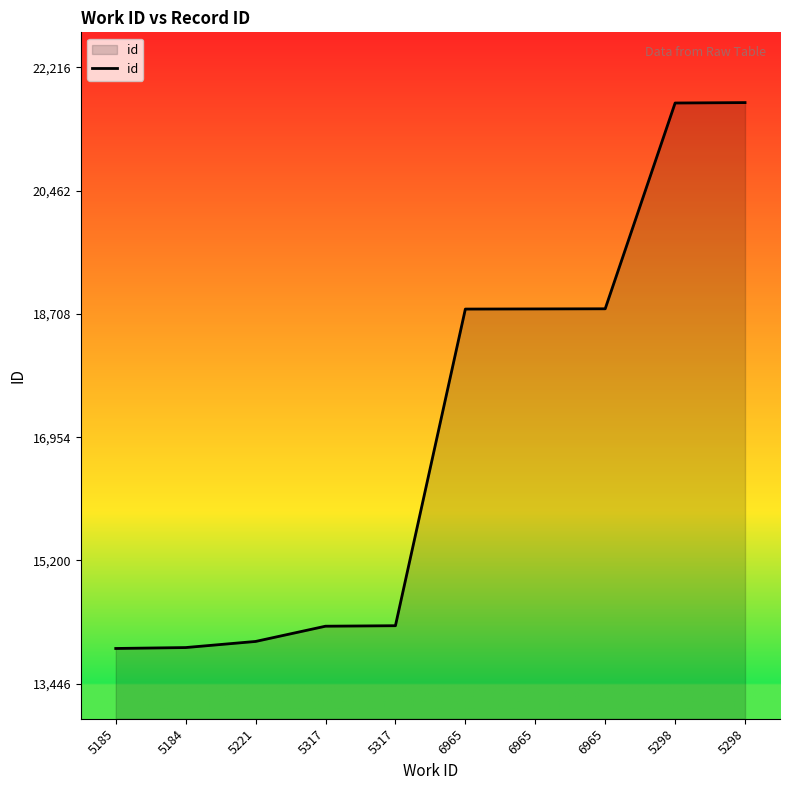

Does the chart display data point markers on the line(s)?

No